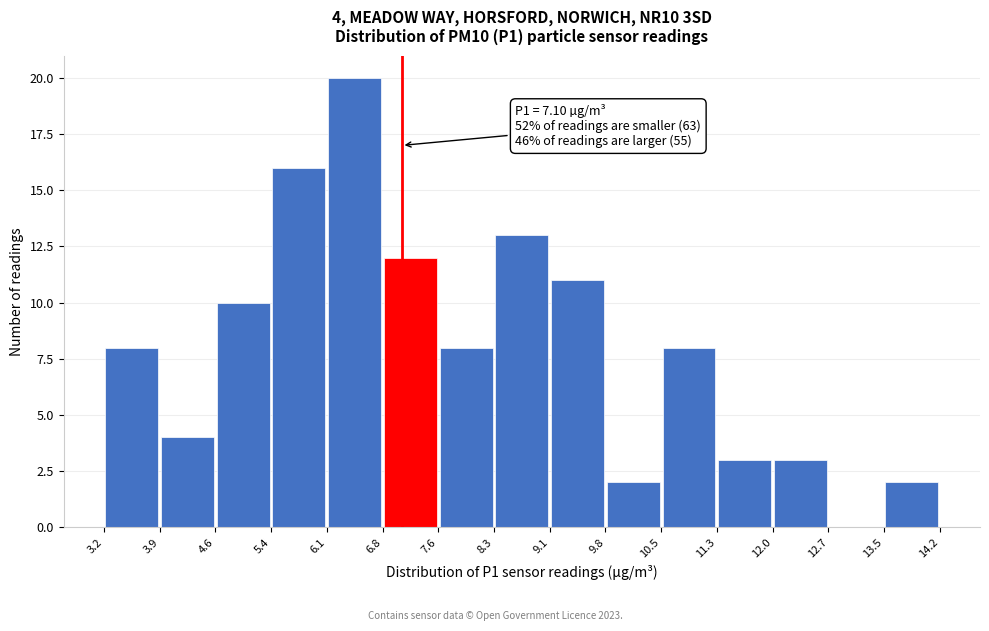

Over which range of the x-axis is the bar tallest?

6.1 to 6.8